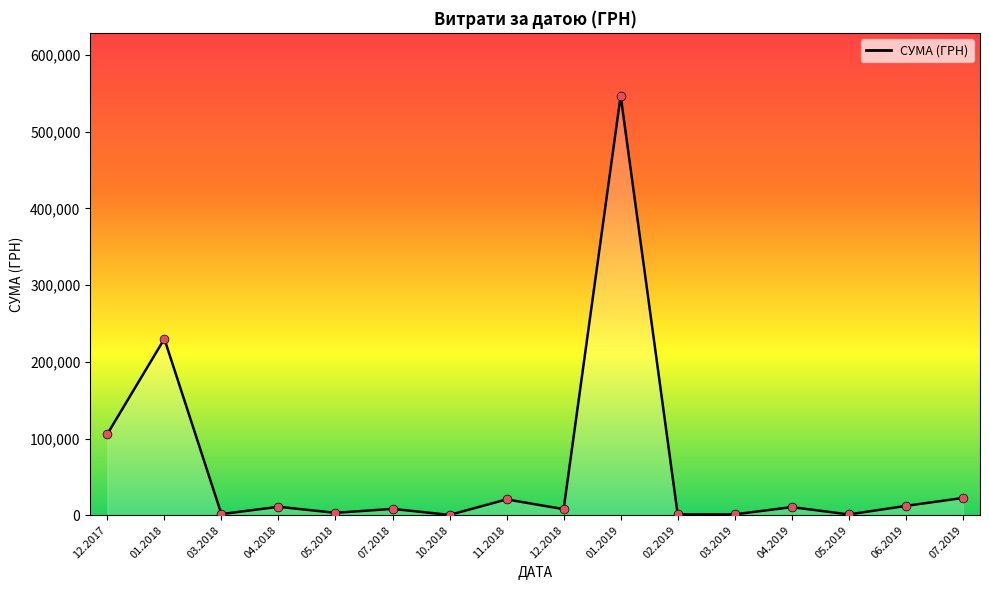

What is the ratio of the value at 01.2019 to the value at 05.2019?

571.5